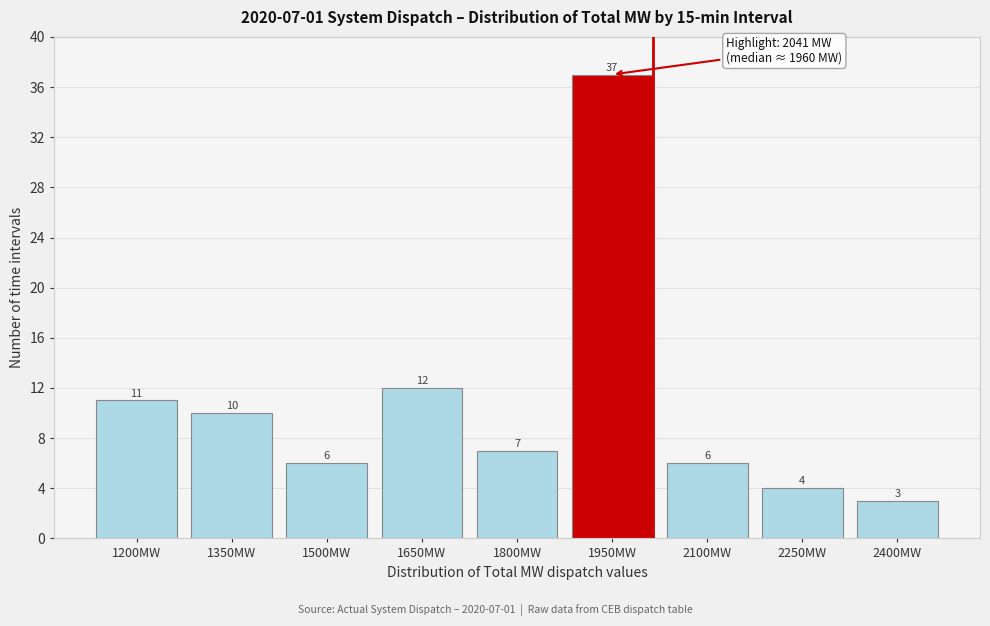

Reading left to right, what are all the values shown in this chart?

1200MW=11	1350MW=10	1500MW=6	1650MW=12	1800MW=7	1950MW=37	2100MW=6	2250MW=4	2400MW=3